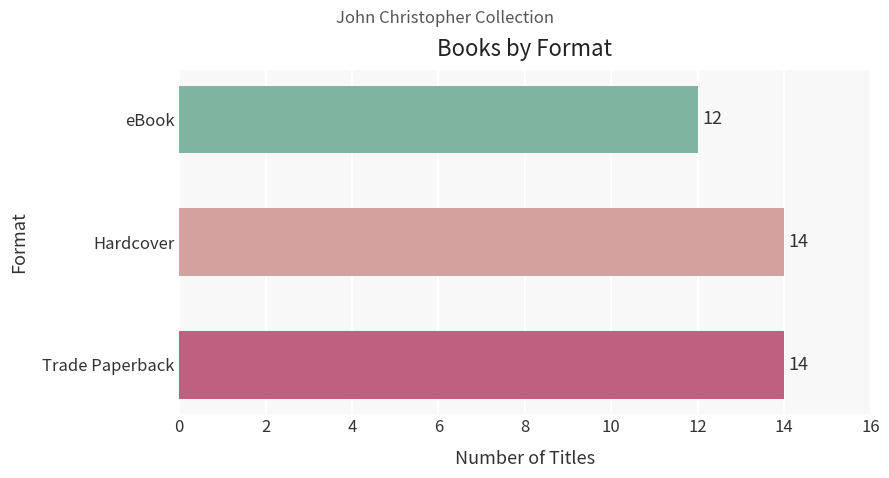

What is the sum of all values?

40